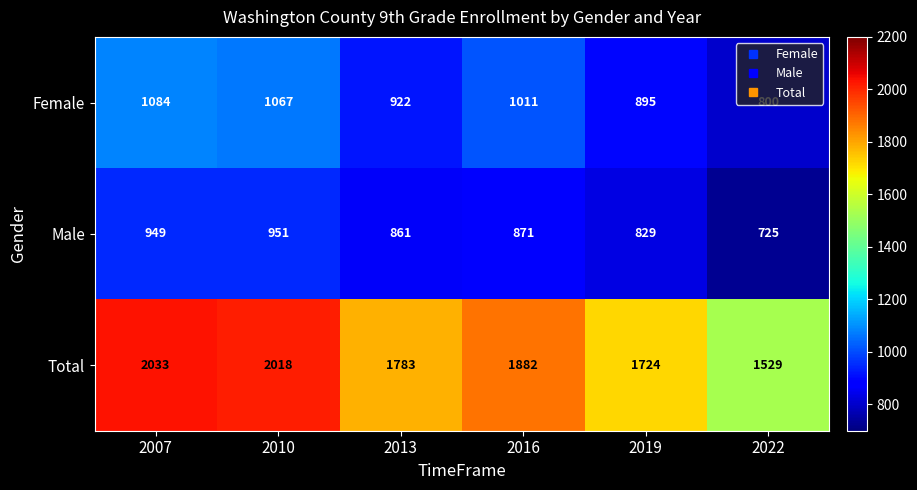

What is the sum of all Male values?

5186